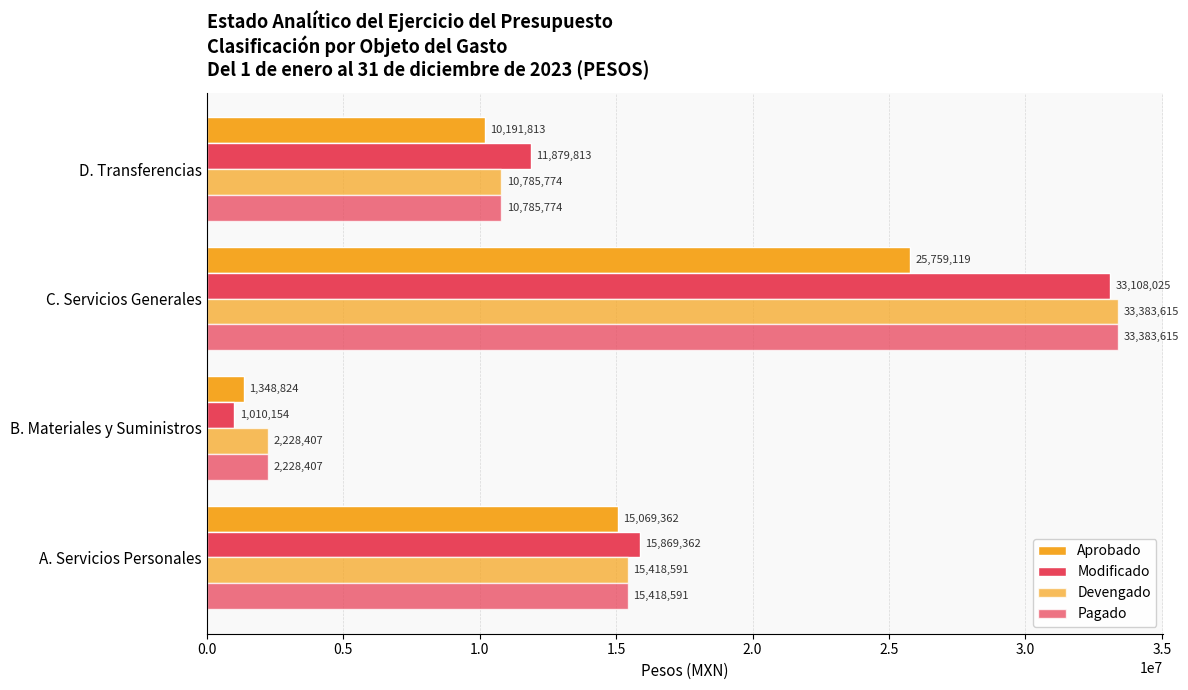

How many data points does each series have?

4